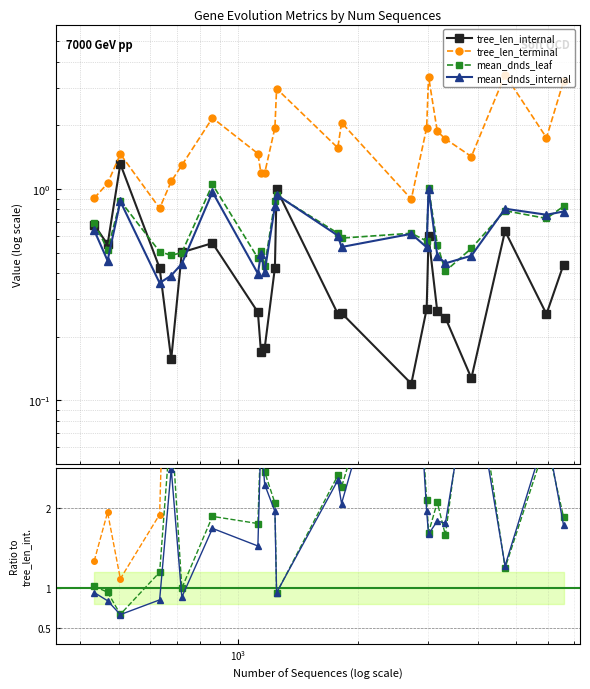

True or false: mean_dnds_leaf has a value of 1.3 at 21.

False